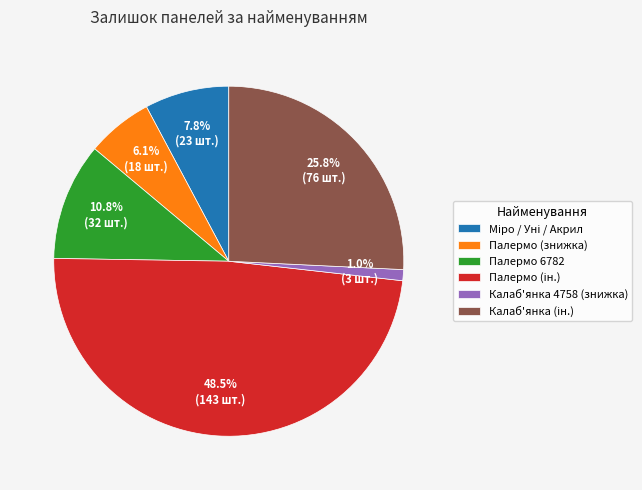

Which has a higher value, Калаб'янка 4758 (знижка) or Палермо (знижка)?

Палермо (знижка)